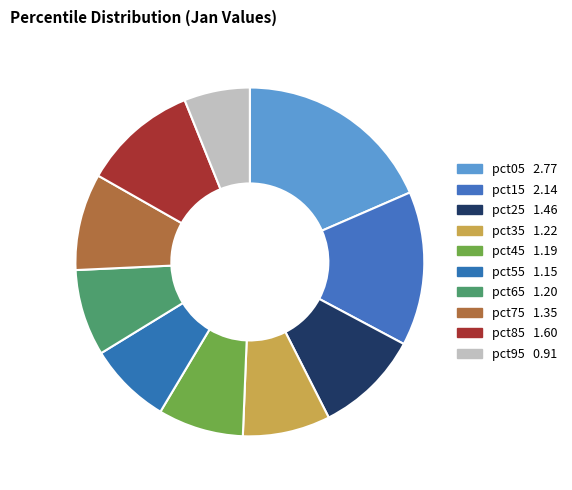

Count the number of slices in the pie.

10